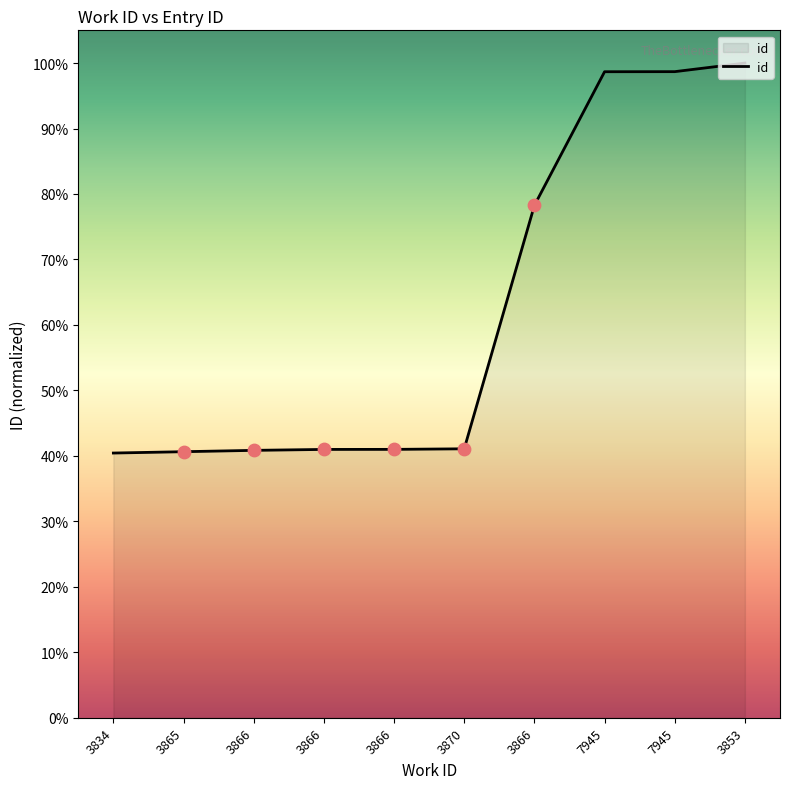

What is the ratio of the value at 3866 to the value at 7945?

0.4